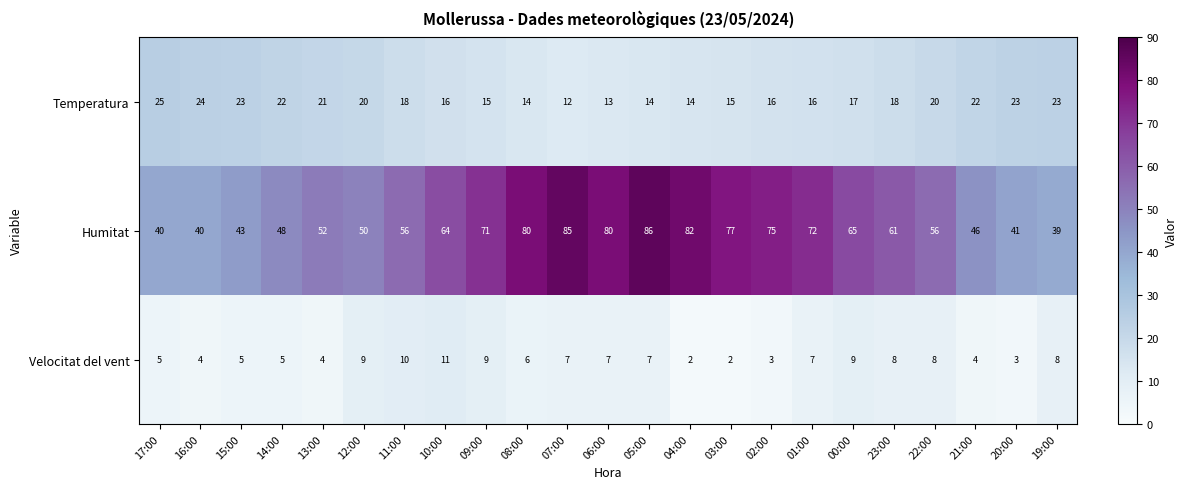

At 11:00, list the series in order from largest to smallest.

Humitat, Temperatura, Velocitat del vent